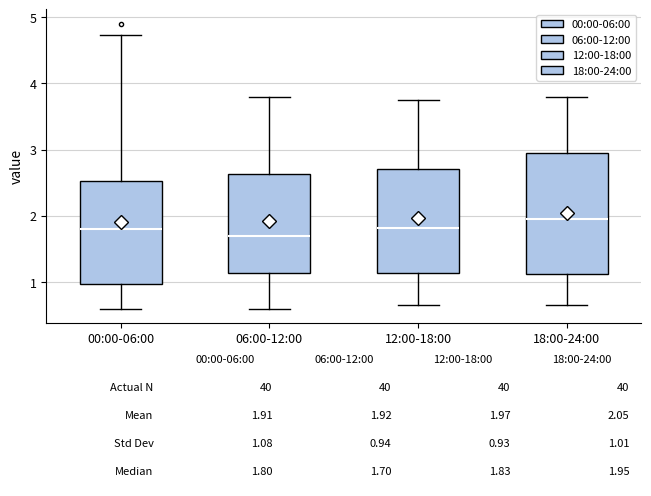

Comparing the boxes themselves (not the whiskers), which one is the tallest?

18:00-24:00